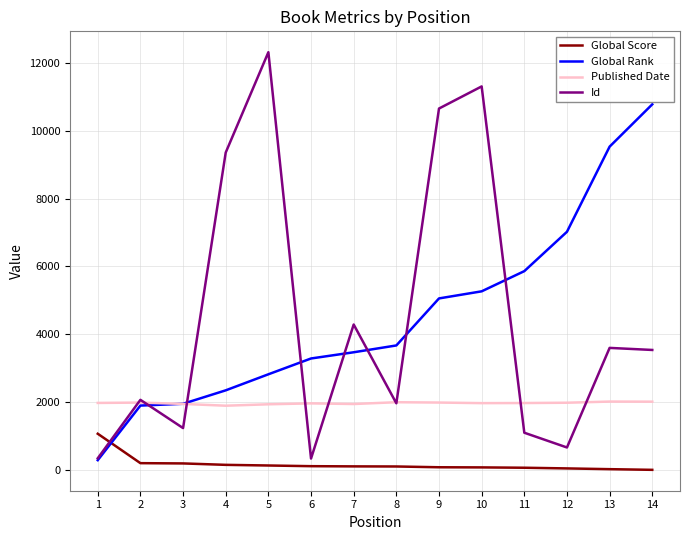

The value of Global Rank at 10 is 5267. True or false?

True